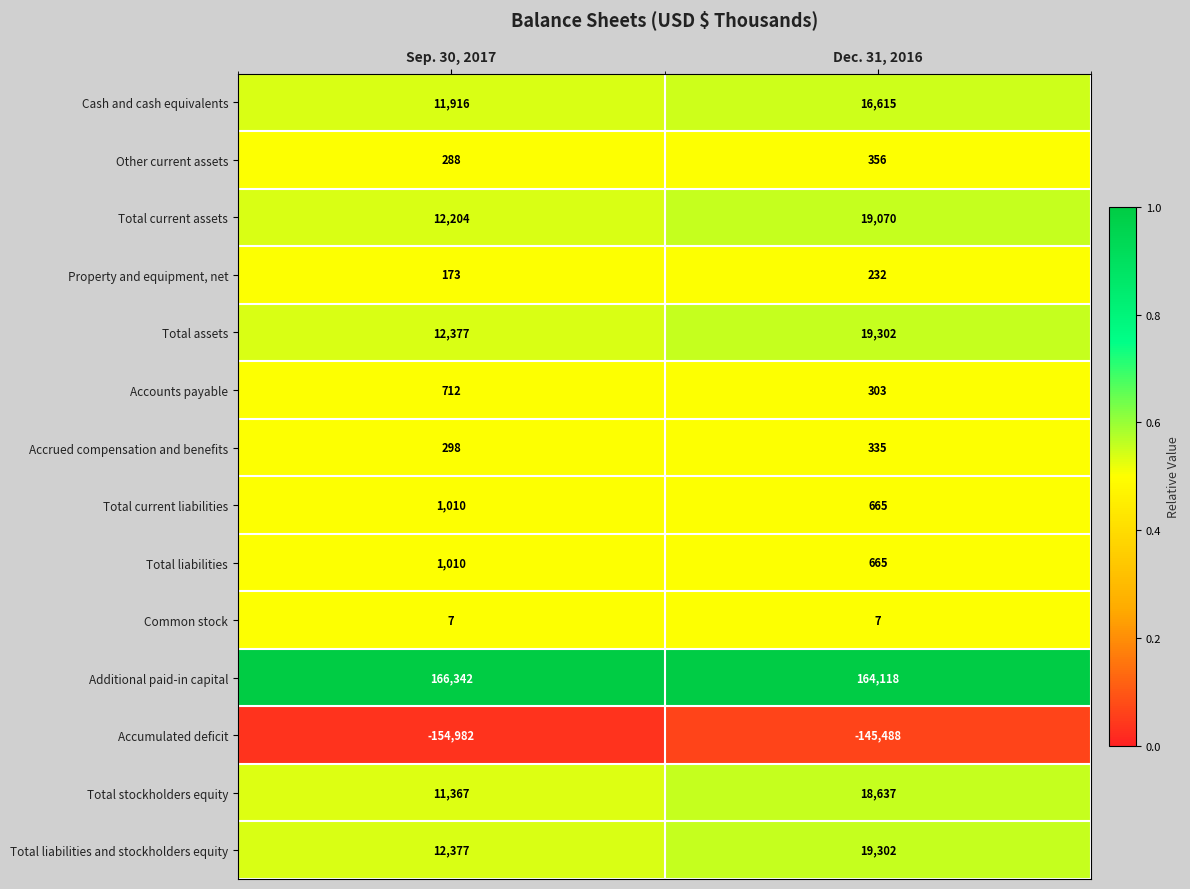

Is it true that Total liabilities and stockholders equity equals 12377 at Sep. 30, 2017?

True